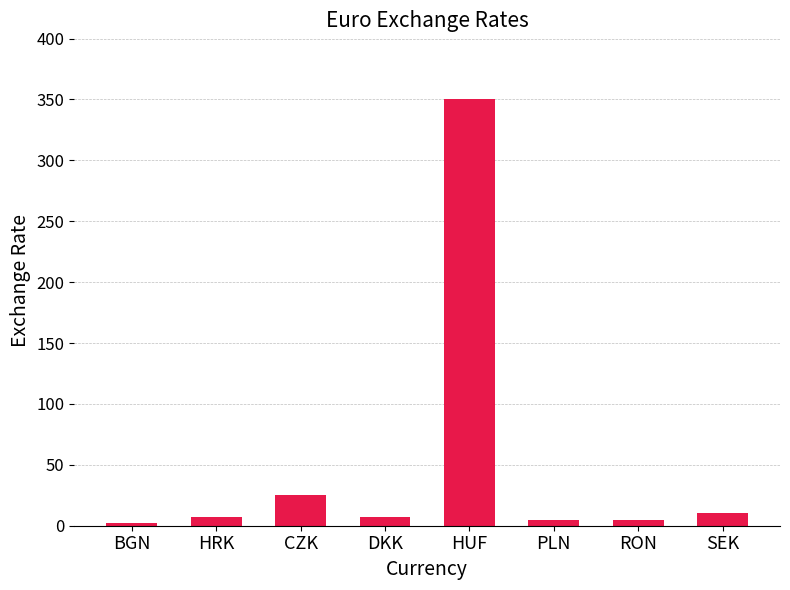

The value at HUF is 350.1. True or false?

True